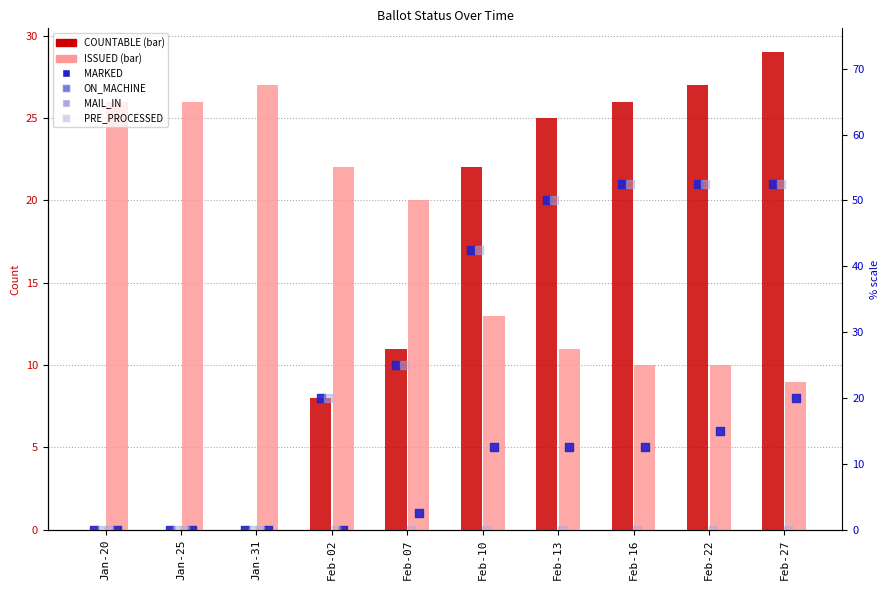

At how many categories does at least one series exceed 8?

10